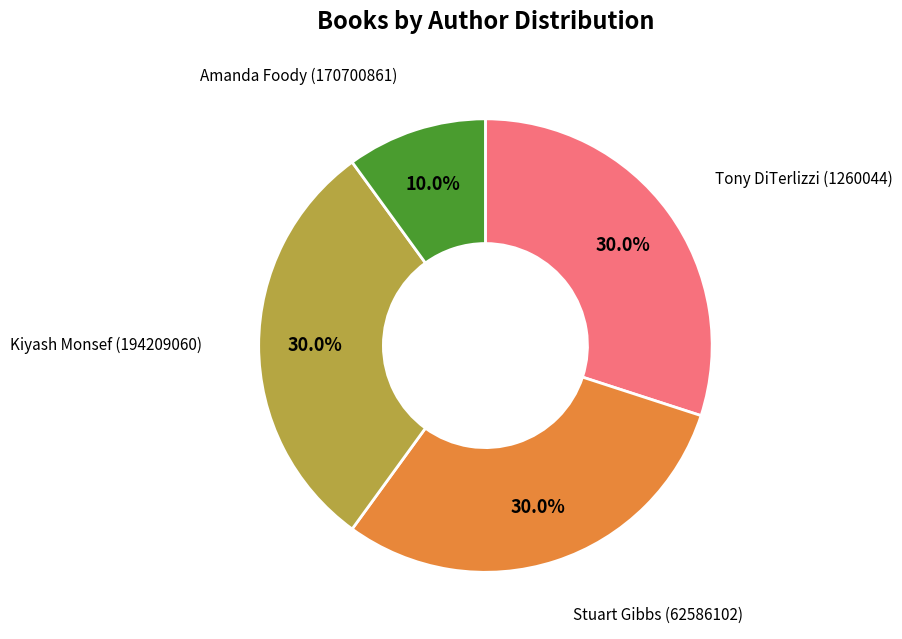

Does Tony DiTerlizzi (1260044) represent more than half of the total?

No